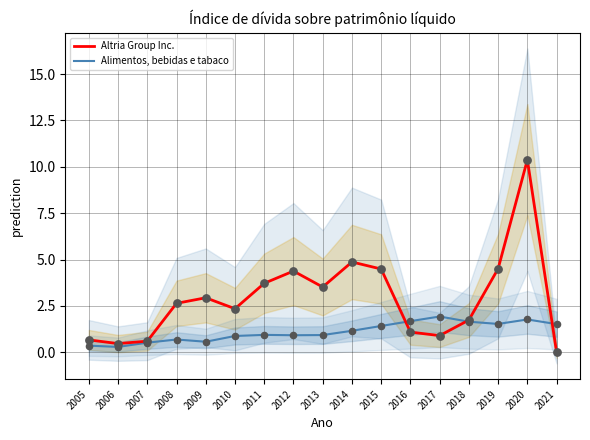

Which series contains the lowest Y value?

Altria Group Inc.